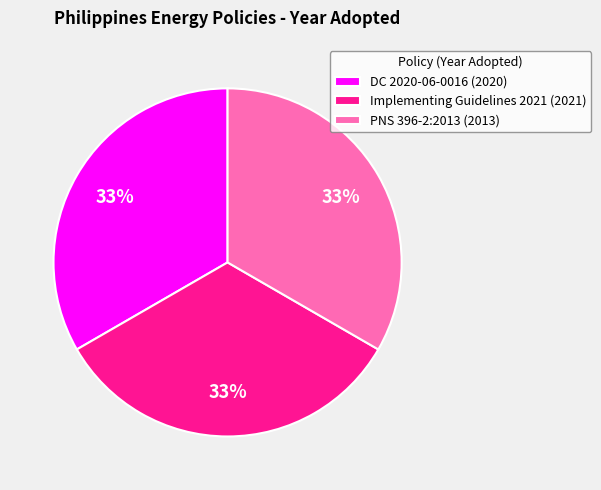

What percentage is the Implementing Guidelines 2021 slice, to the nearest percent?

33%